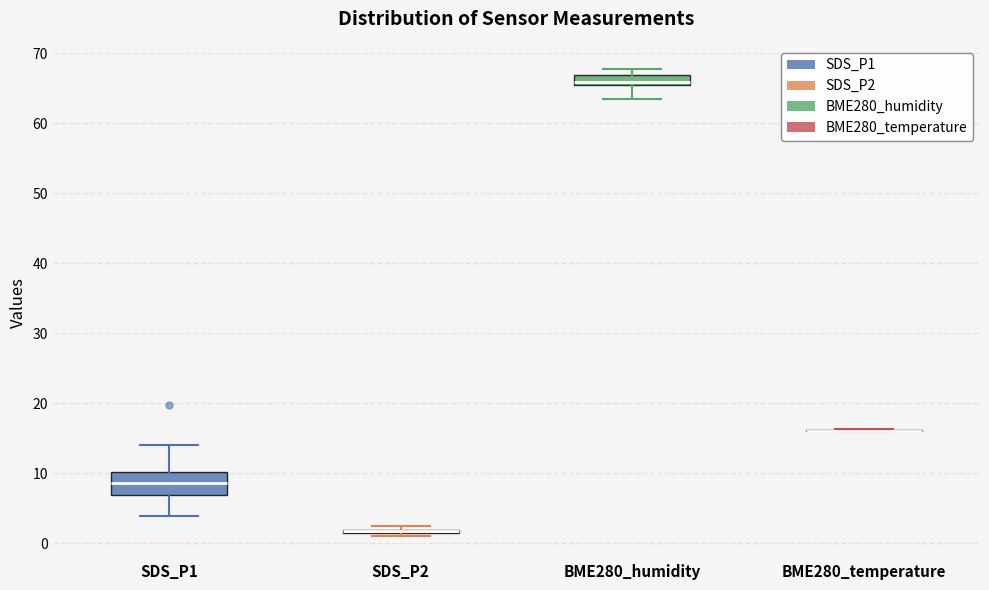

Where does the median line of the box for SDS_P1 sit on the y-axis? The values are not printed on the chart, so give them approximately, as read against the axis.

9